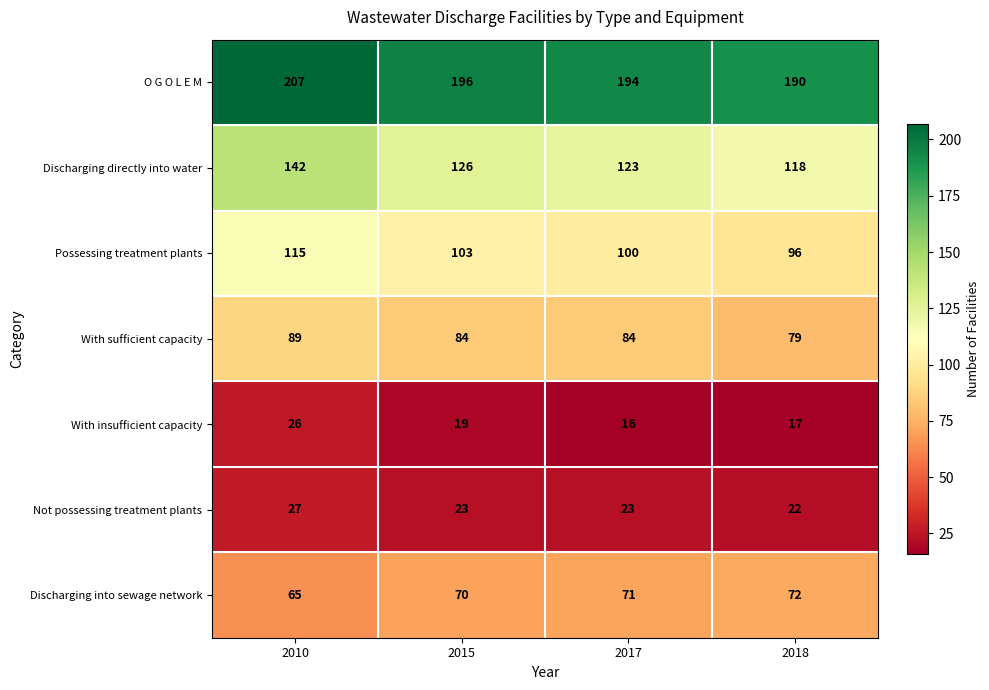

What is the difference between the With insufficient capacity values at 2017 and 2010?

10